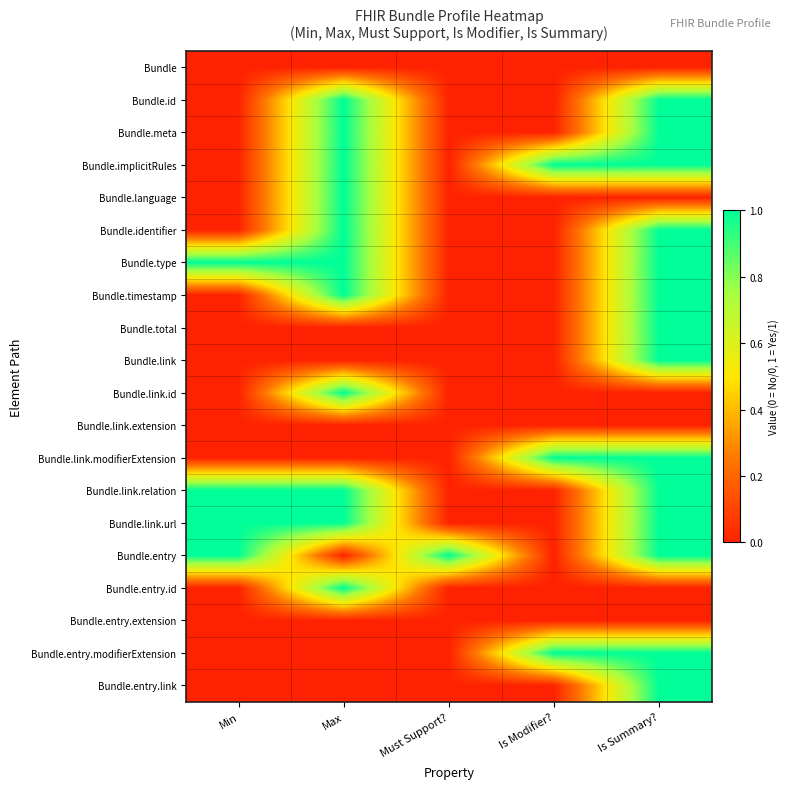

At how many categories does at least one series exceed 0?

5